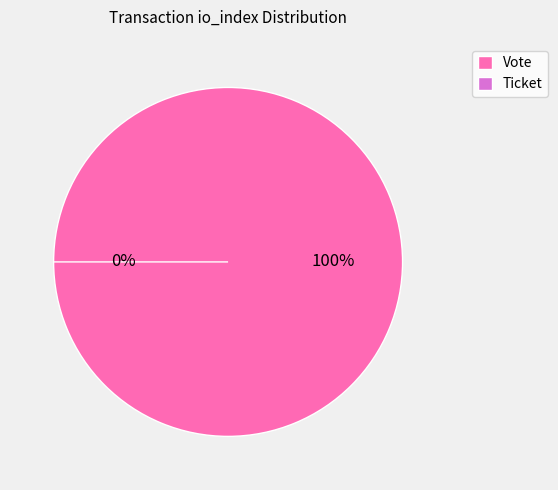

The Vote (io_index=1) slice represents 100% of the pie. True or false?

True